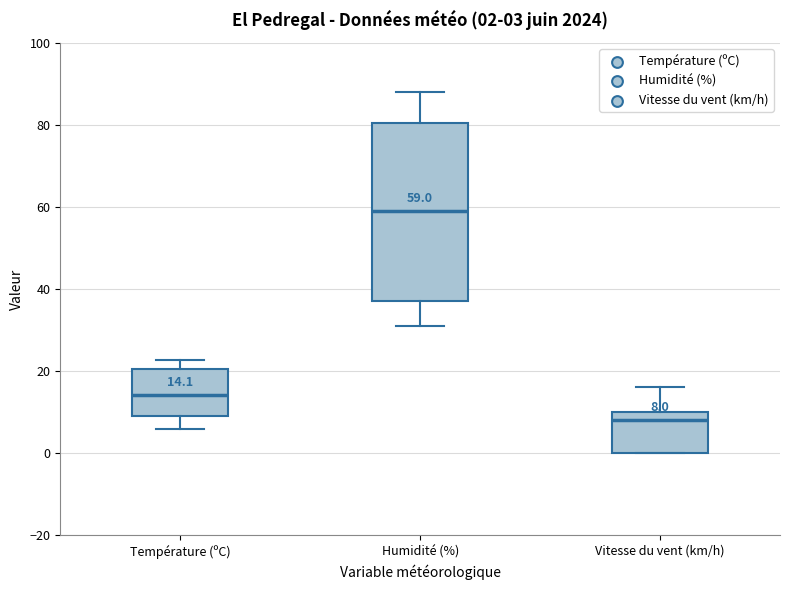

Which box is the tallest, from its lower edge to its upper edge?

Humidité (%)